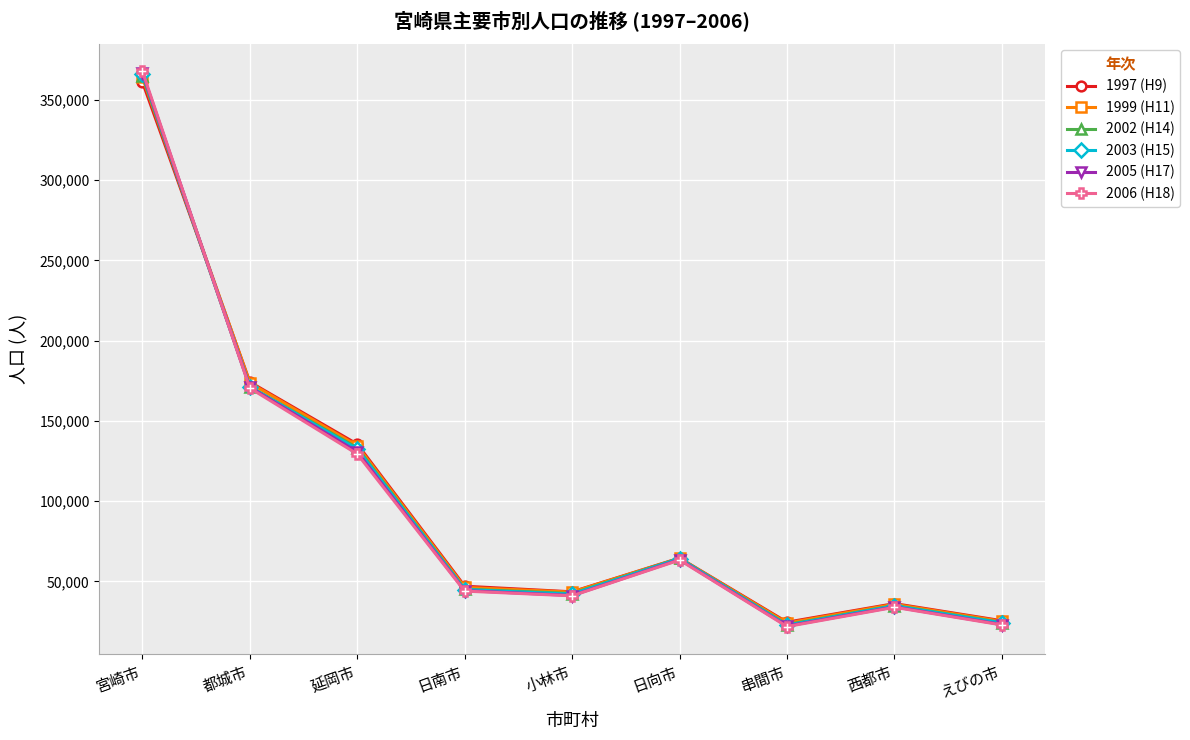

What are all the series names shown in the legend?

1997 (H9), 1999 (H11), 2002 (H14), 2003 (H15), 2005 (H17), 2006 (H18)